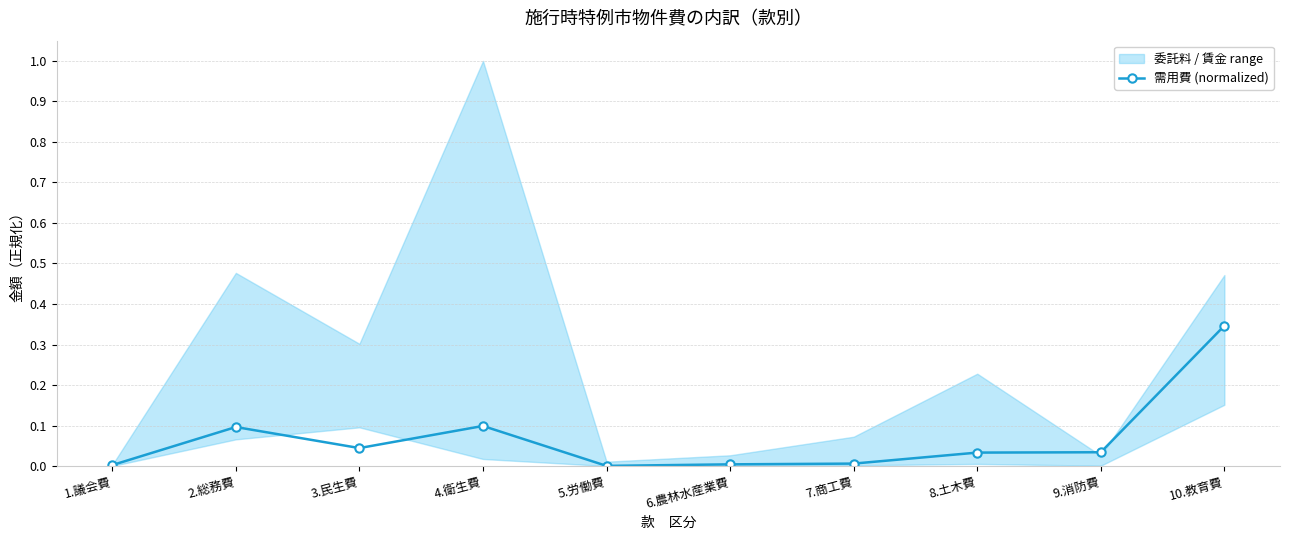

What is the sum of all values?

0.7